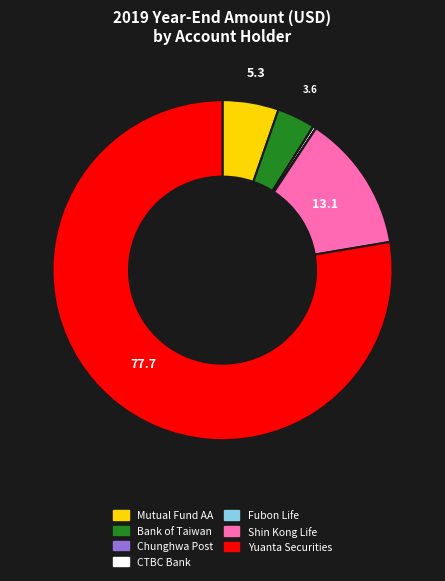

Is there any slice that represents more than half of the pie?

Yes